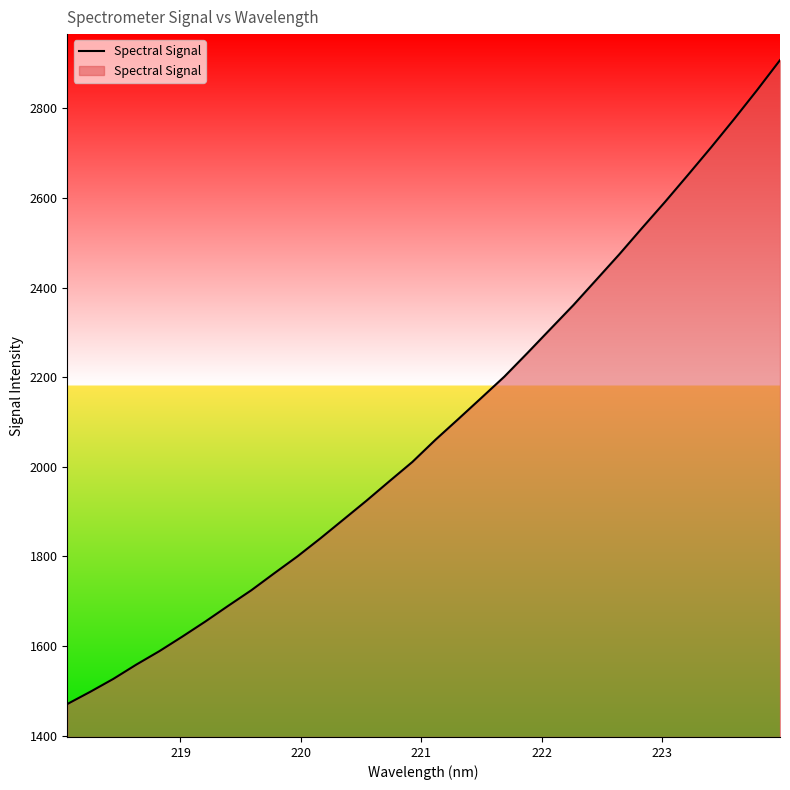

How many lines are shown in the chart?

1